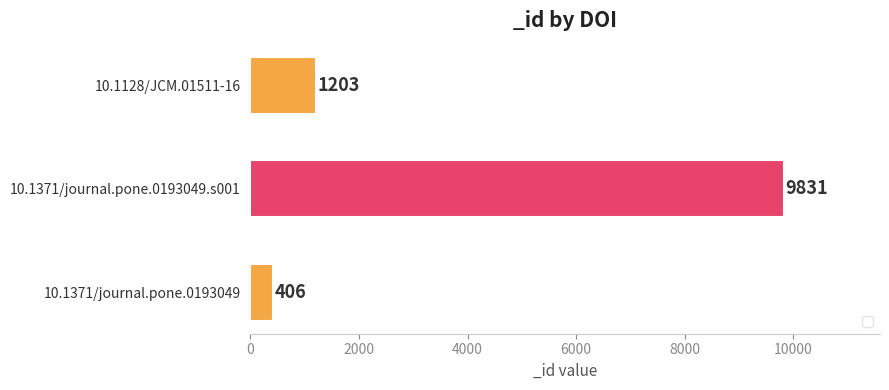

Reading bottom to top, list all the values displayed in this chart.

406	9831	1203